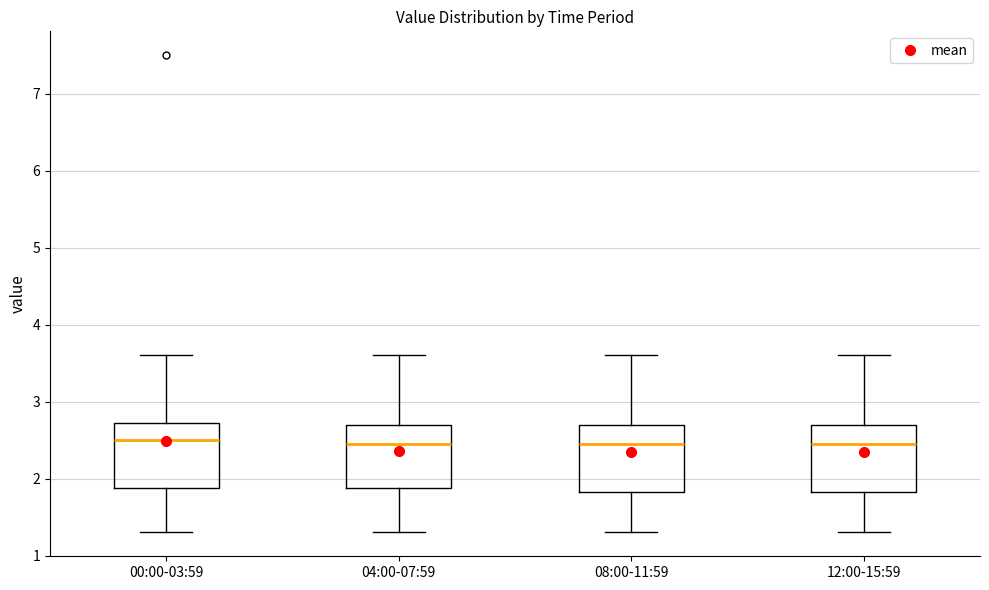

Where is the lower edge of the box for 12:00-15:59 on the y-axis? The values are not printed on the chart, so give them approximately, as read against the axis.

1.8